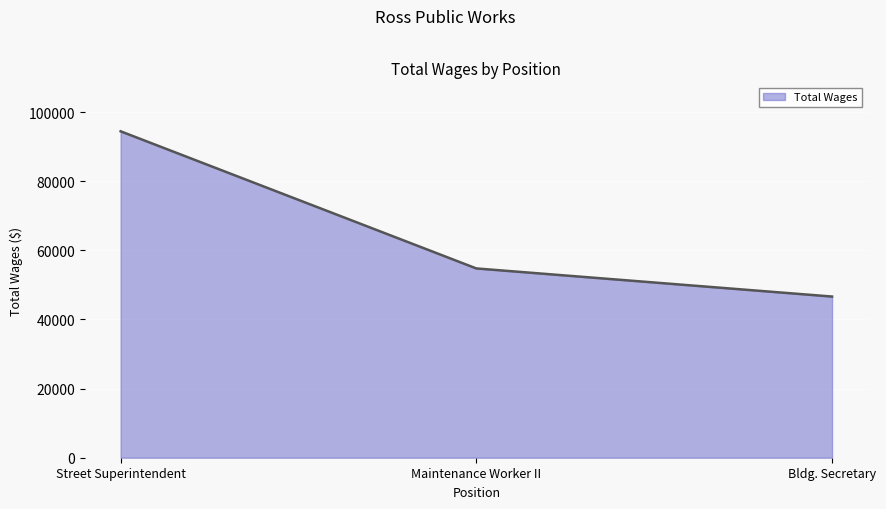

What is the sum of all values?

195814